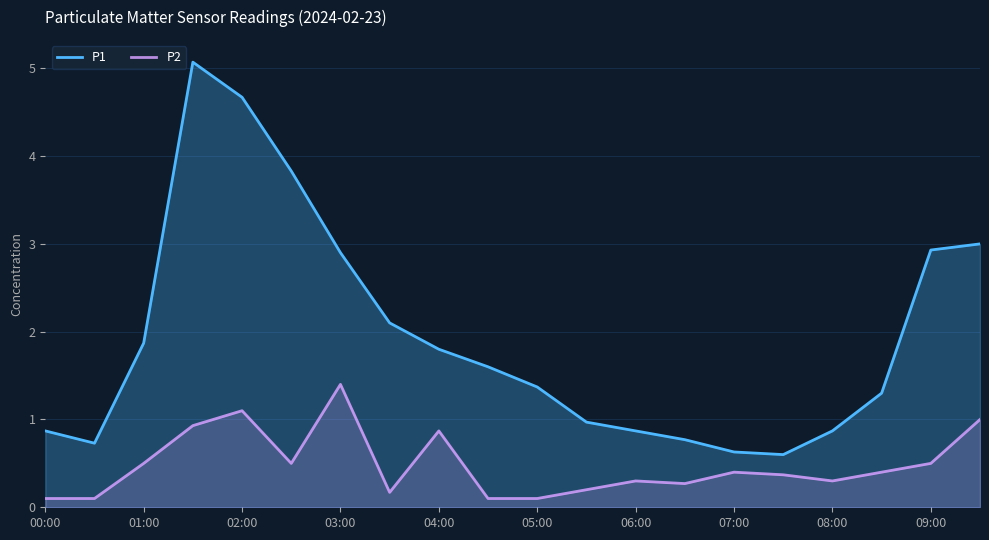

What is the total value across all series at 02:00?

5.8